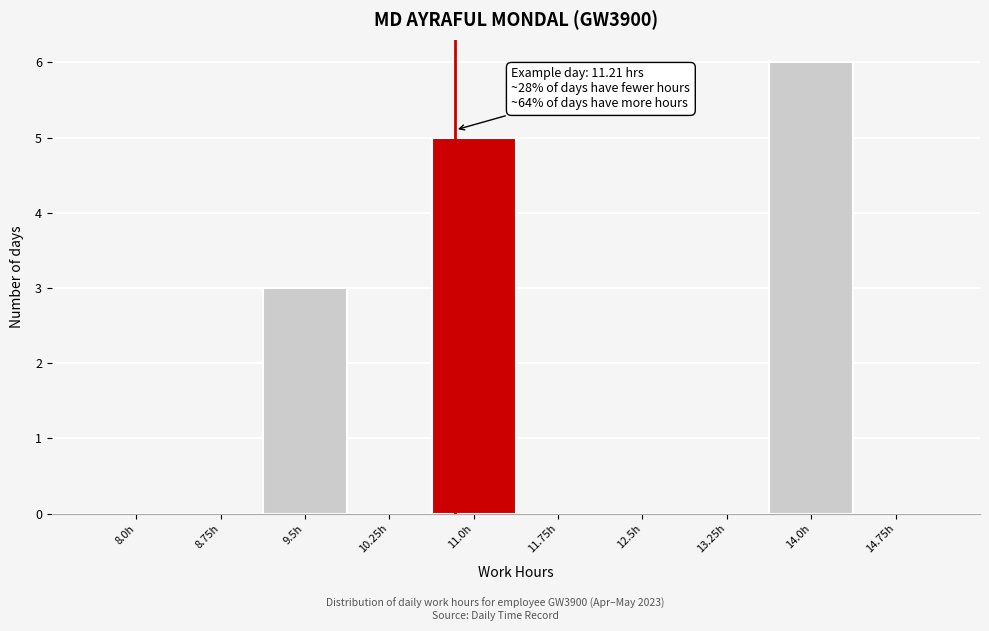

Reading right to left, what are all the values shown in this chart?

14.75h=0	14.0h=6	13.25h=0	12.5h=0	11.75h=0	11.0h=5	10.25h=0	9.5h=3	8.75h=0	8.0h=0